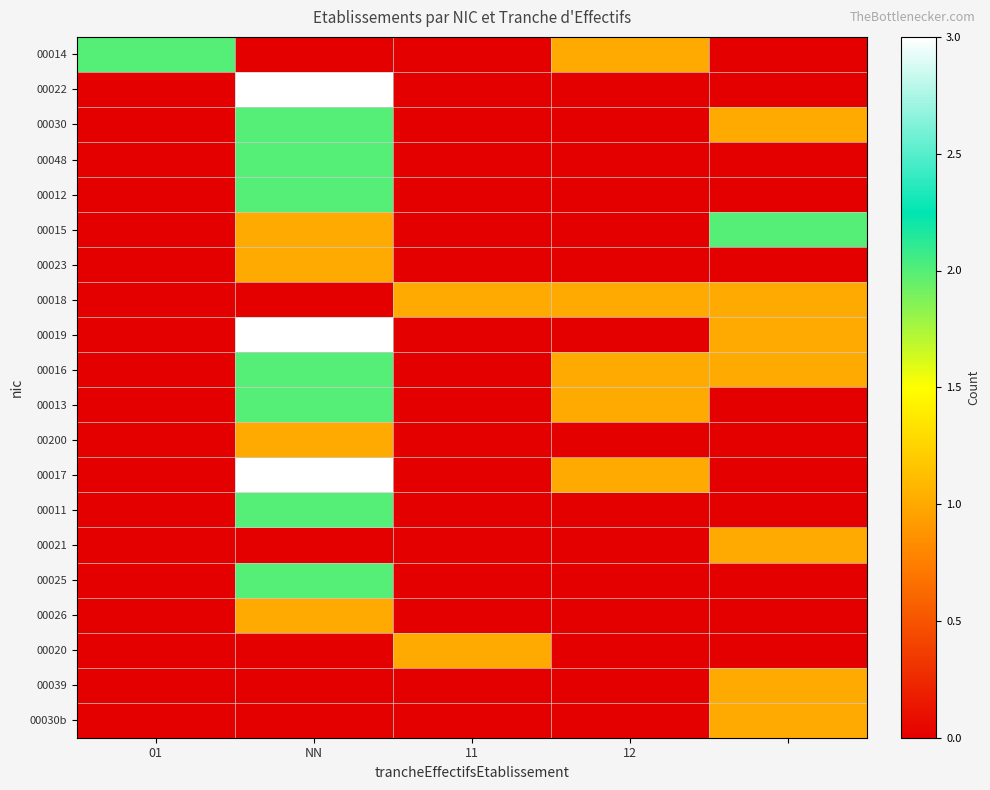

Reading left to right, transcribe all the data shown in this chart.

00014: 2	0	0	1	0
00022: 0	3	0	0	0
00030: 0	2	0	0	1
00048: 0	2	0	0	0
00012: 0	2	0	0	0
00015: 0	1	0	0	2
00023: 0	1	0	0	0
00018: 0	0	1	1	1
00019: 0	3	0	0	1
00016: 0	2	0	1	1
00013: 0	2	0	1	0
00200: 0	1	0	0	0
00017: 0	3	0	1	0
00011: 0	2	0	0	0
00021: 0	0	0	0	1
00025: 0	2	0	0	0
00026: 0	1	0	0	0
00020: 0	0	1	0	0
00039: 0	0	0	0	1
00030b: 0	0	0	0	1